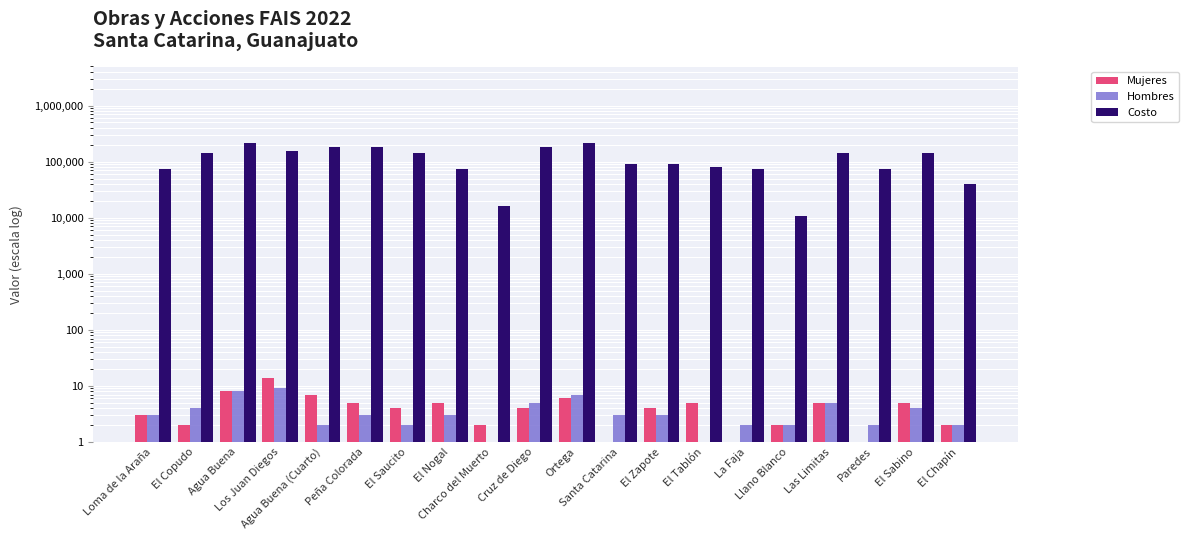

How many data points does each series have?

20